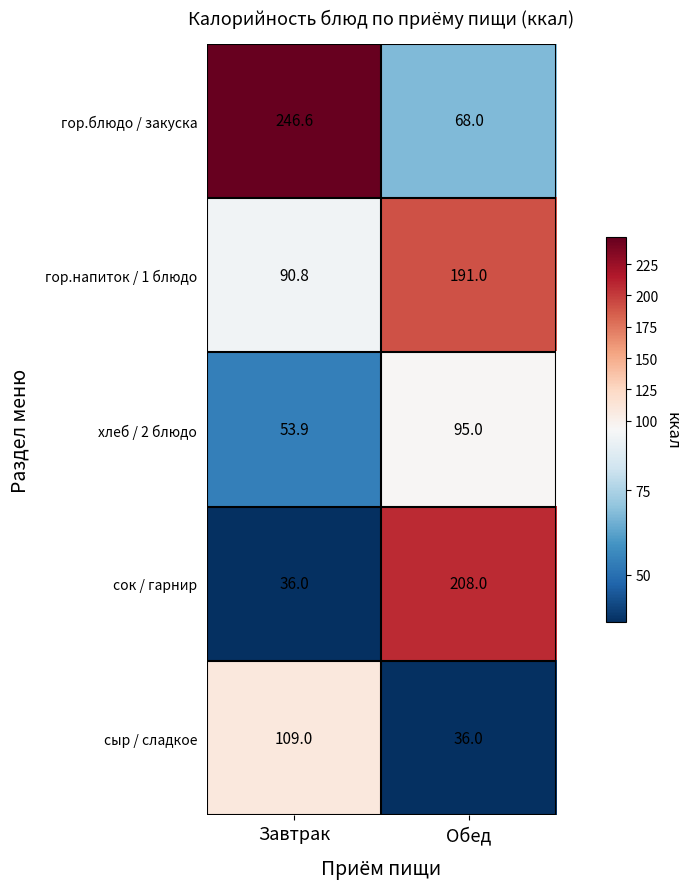

What is the difference between the highest and lowest values at Завтрак?

210.6